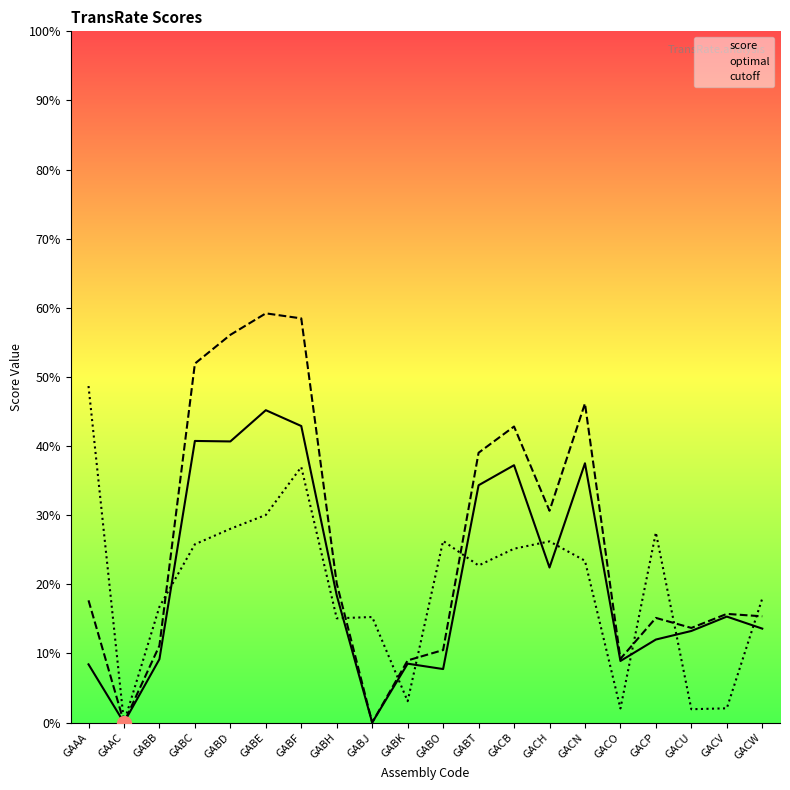

How many data points does each series have?

20